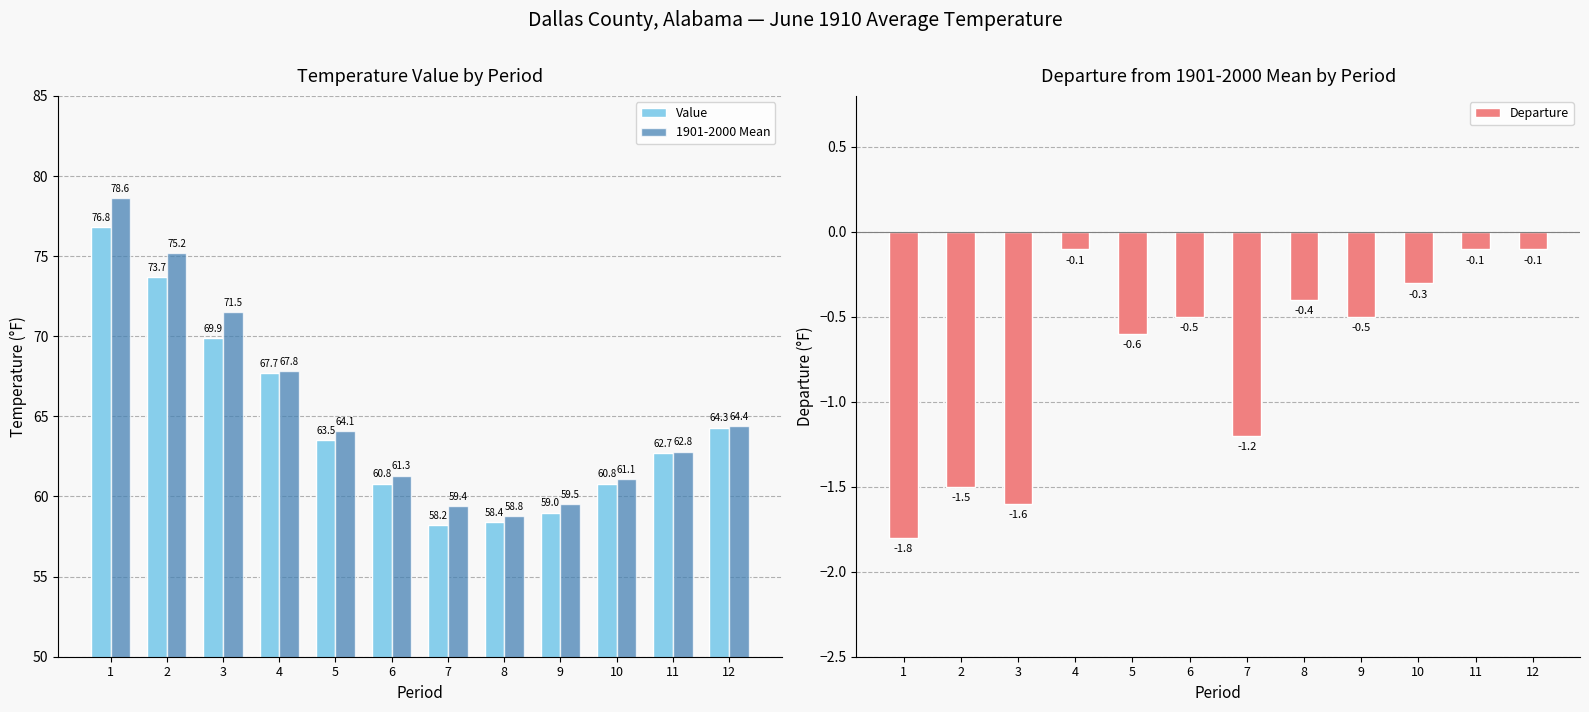

What is the smallest value displayed?

-1.8